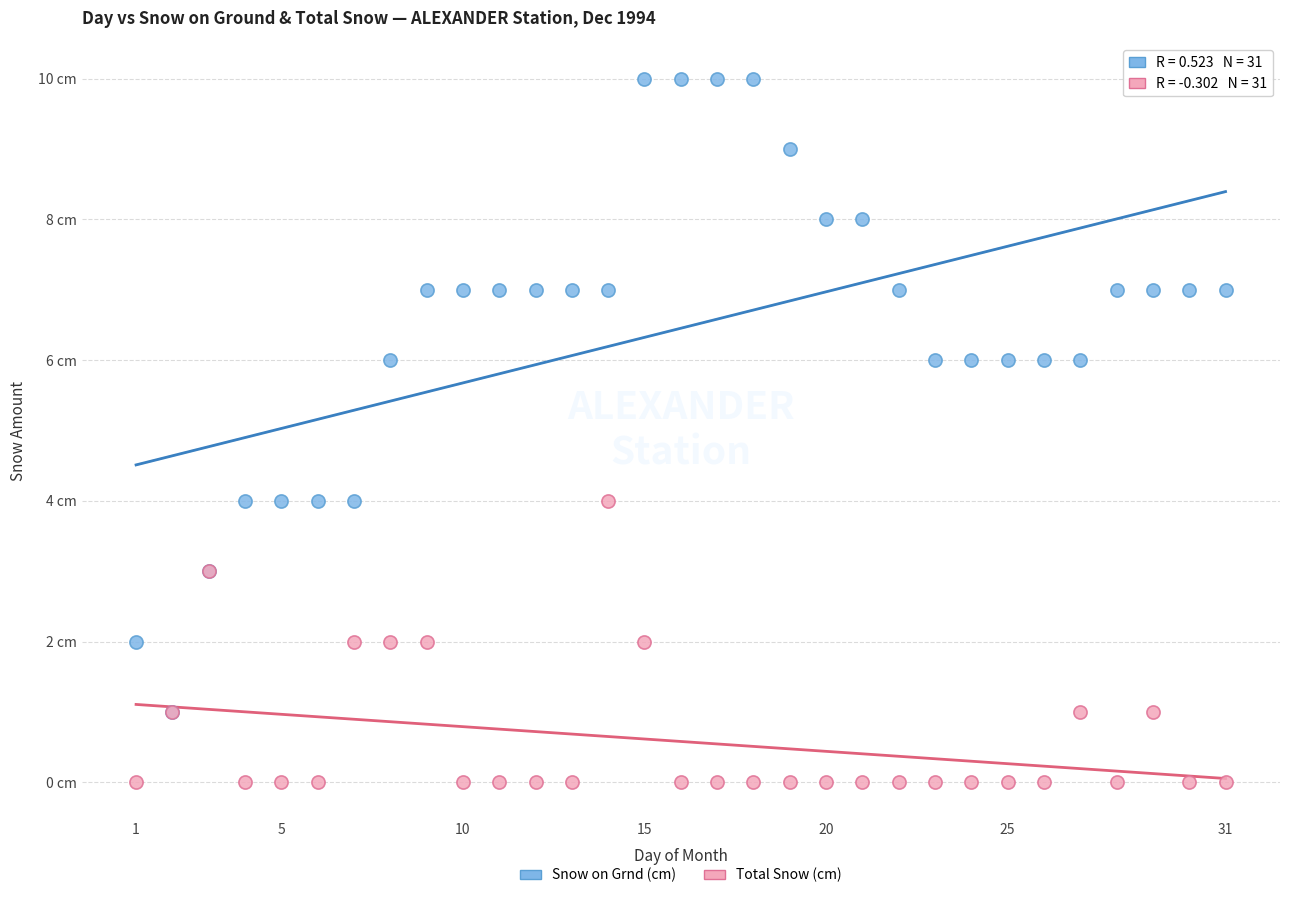

Which series has the widest spread of Y values?

Snow on Grnd (cm)